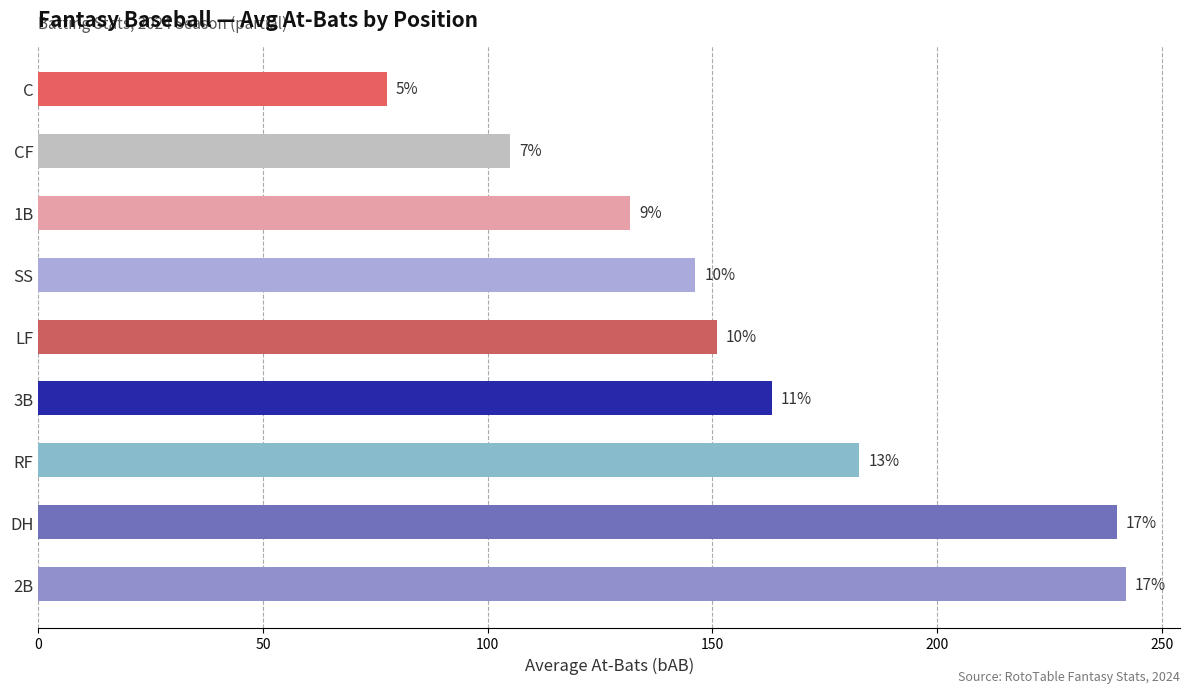

How many bars are there in total?

9